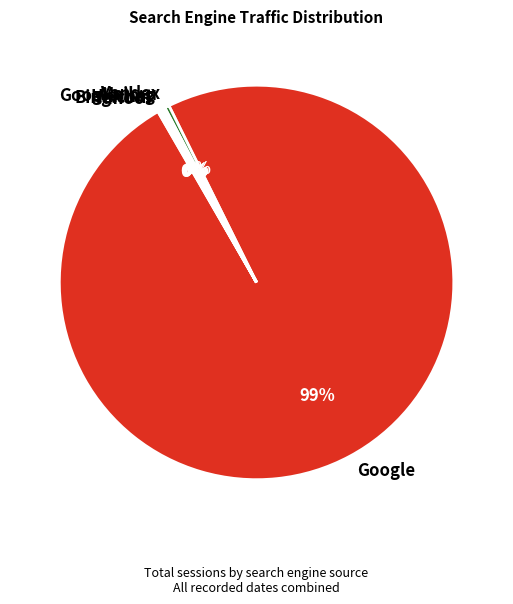

The Yandex slice represents 10% of the pie. True or false?

False